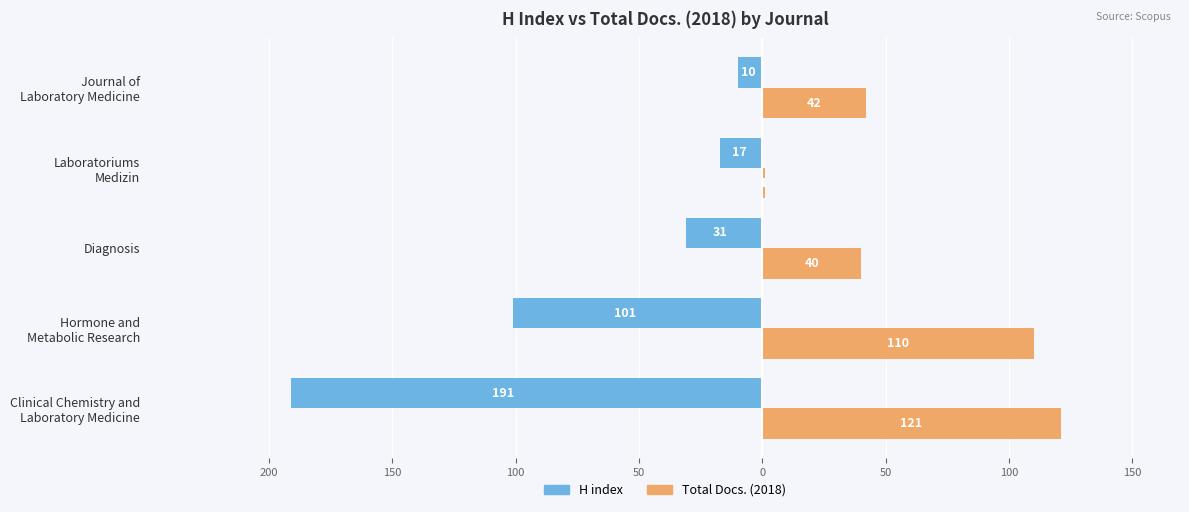

What are all the series names shown in the legend?

H index, Total Docs. (2018)